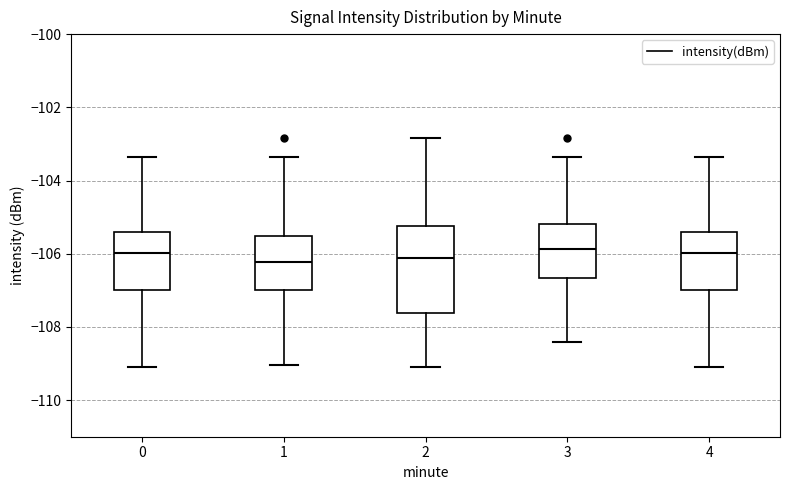

Which box is the tallest, from its lower edge to its upper edge?

2